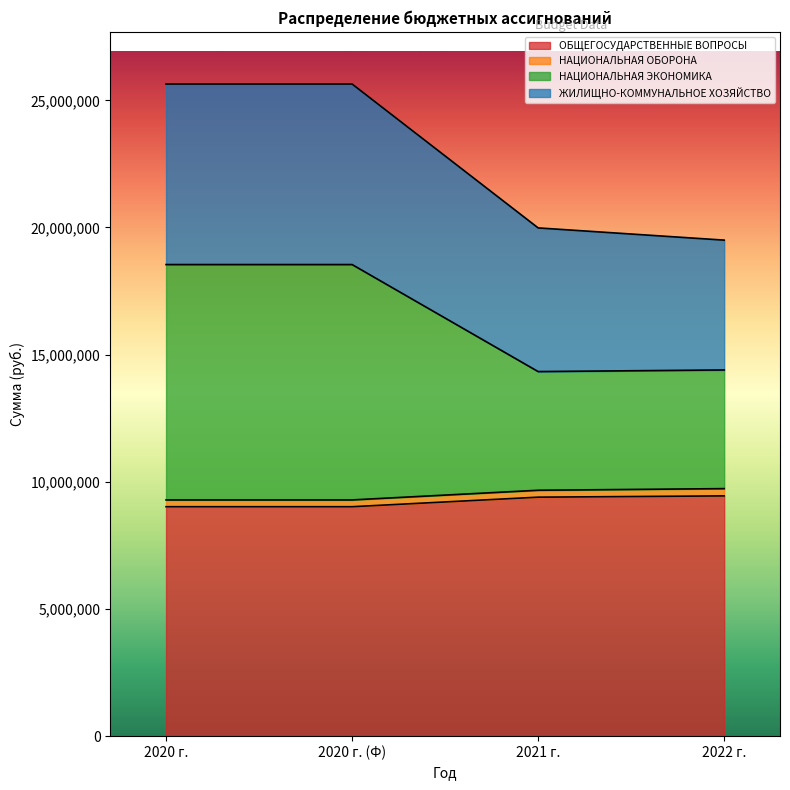

How many categories are shown in the chart?

4